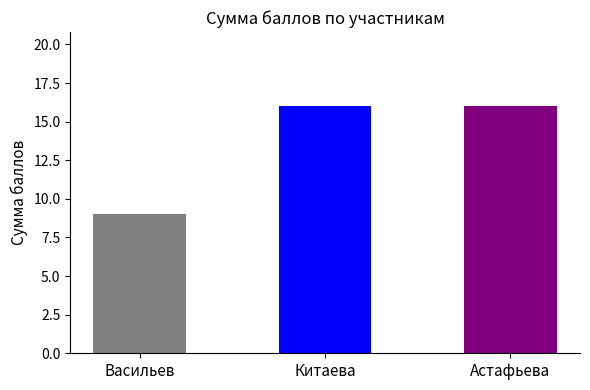

What is the value of the 3rd bar from the left?

16